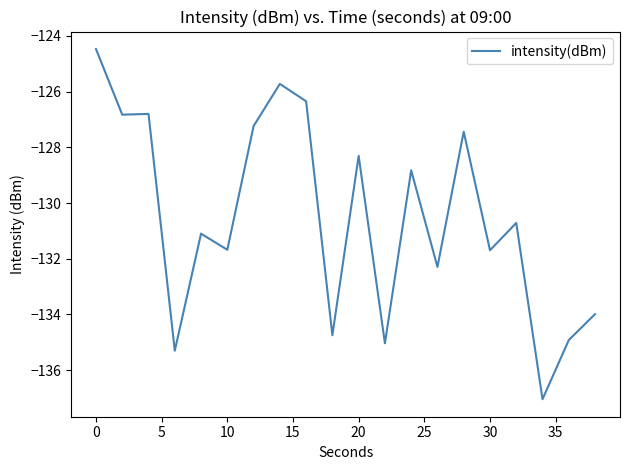

What is the difference between the maximum and minimum values?

12.6